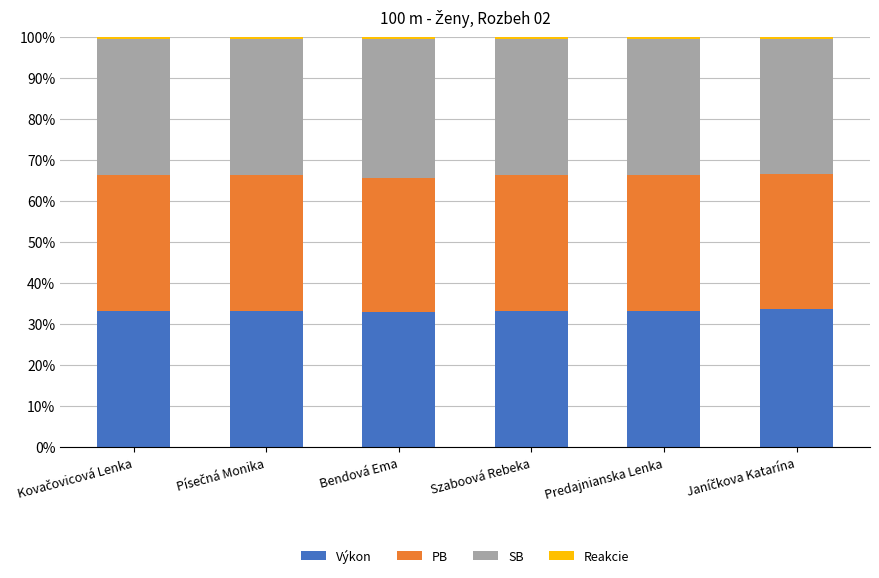

What is the lowest value of the Výkon series?

32.9